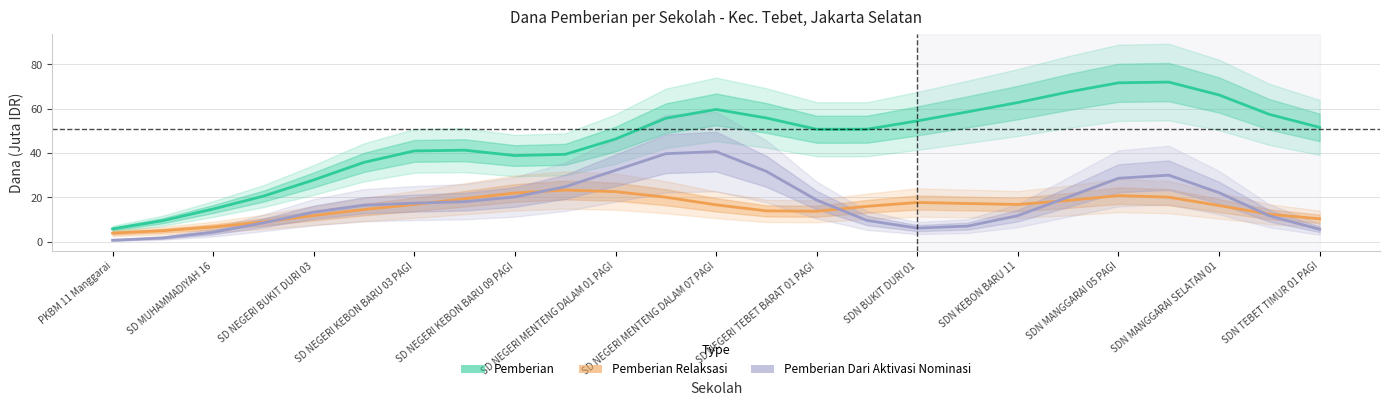

True or false: Pemberian Relaksasi has a value of 17.3 at 17.

True